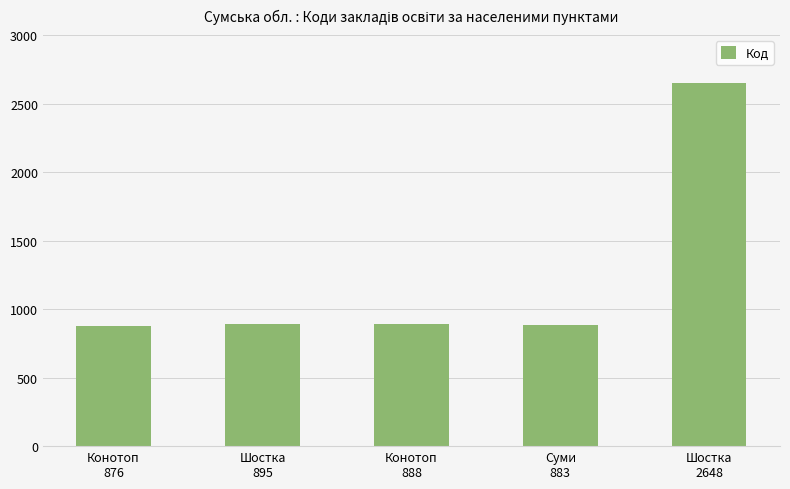

What is the maximum value shown in the chart?

2648